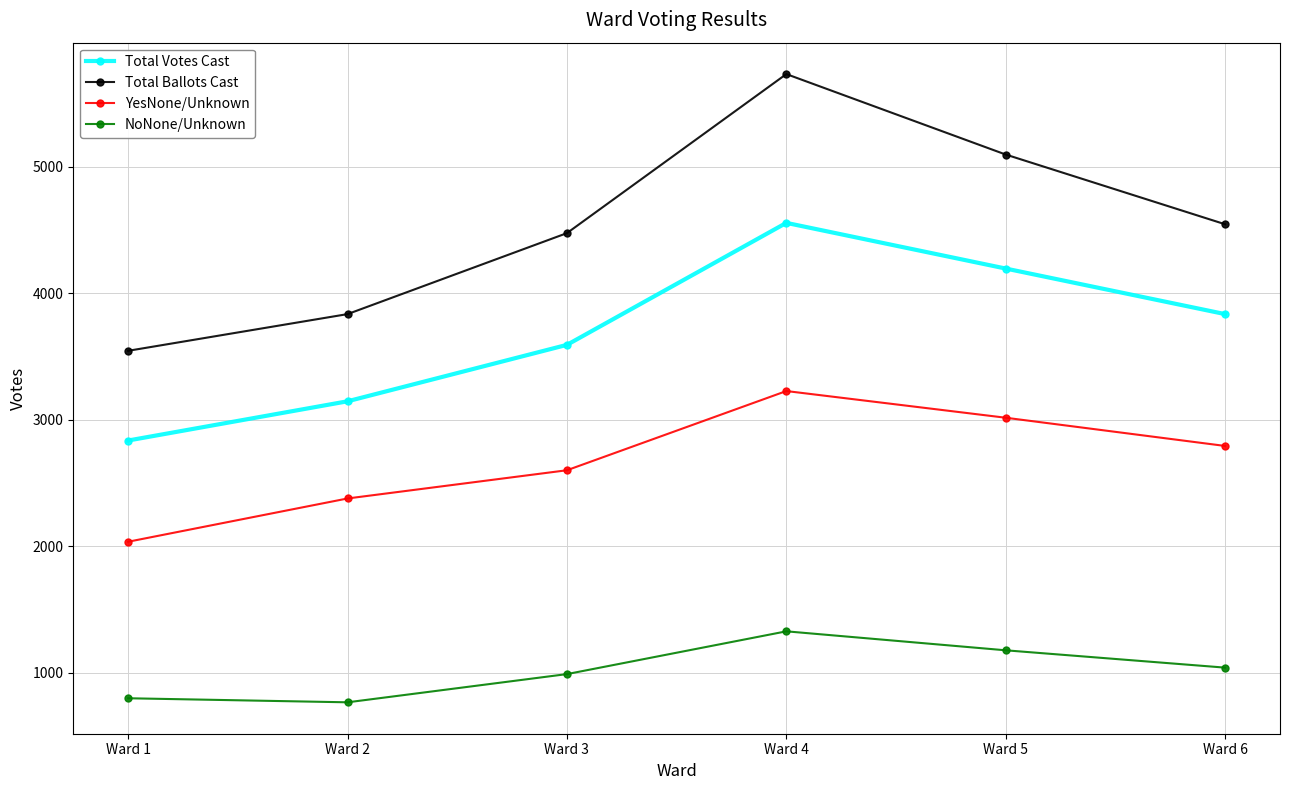

True or false: NoNone/Unknown and YesNone/Unknown intersect in this chart.

False